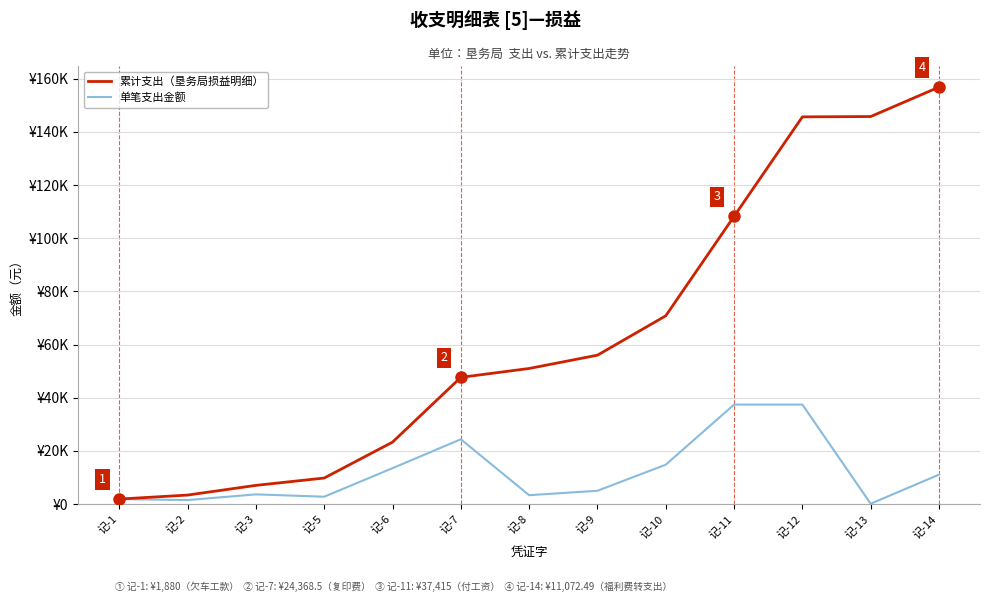

True or false: 单笔支出金额 has a value of 3338.6 at 记-8.

True